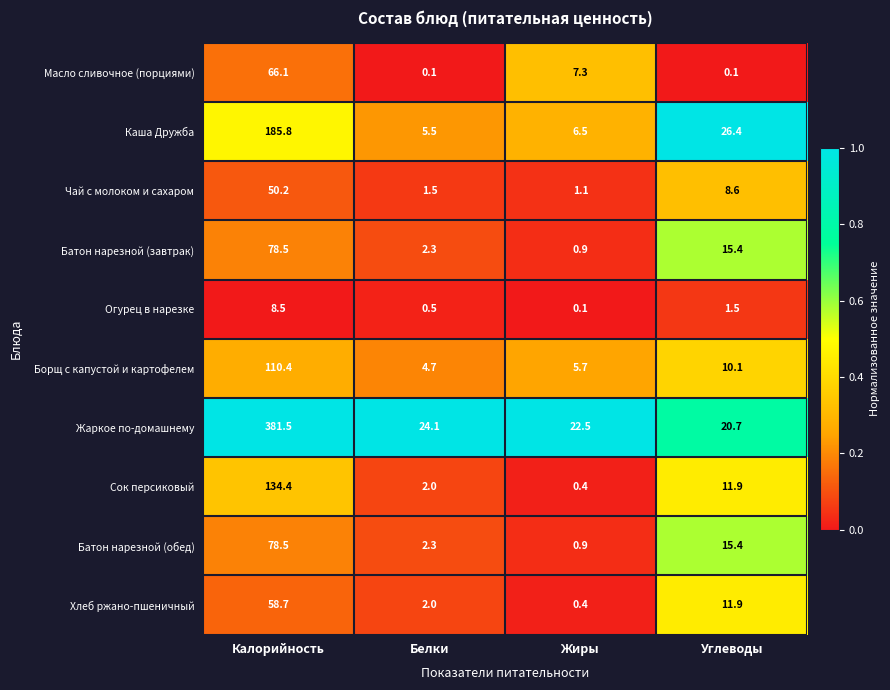

How many distinct data groups are displayed?

10